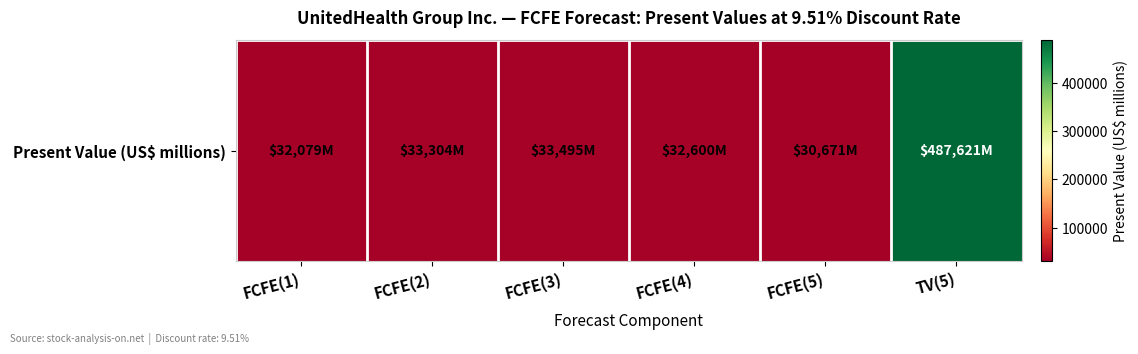

Rank the categories by value from lowest to highest.

FCFE(5), FCFE(1), FCFE(4), FCFE(2), FCFE(3), TV(5)